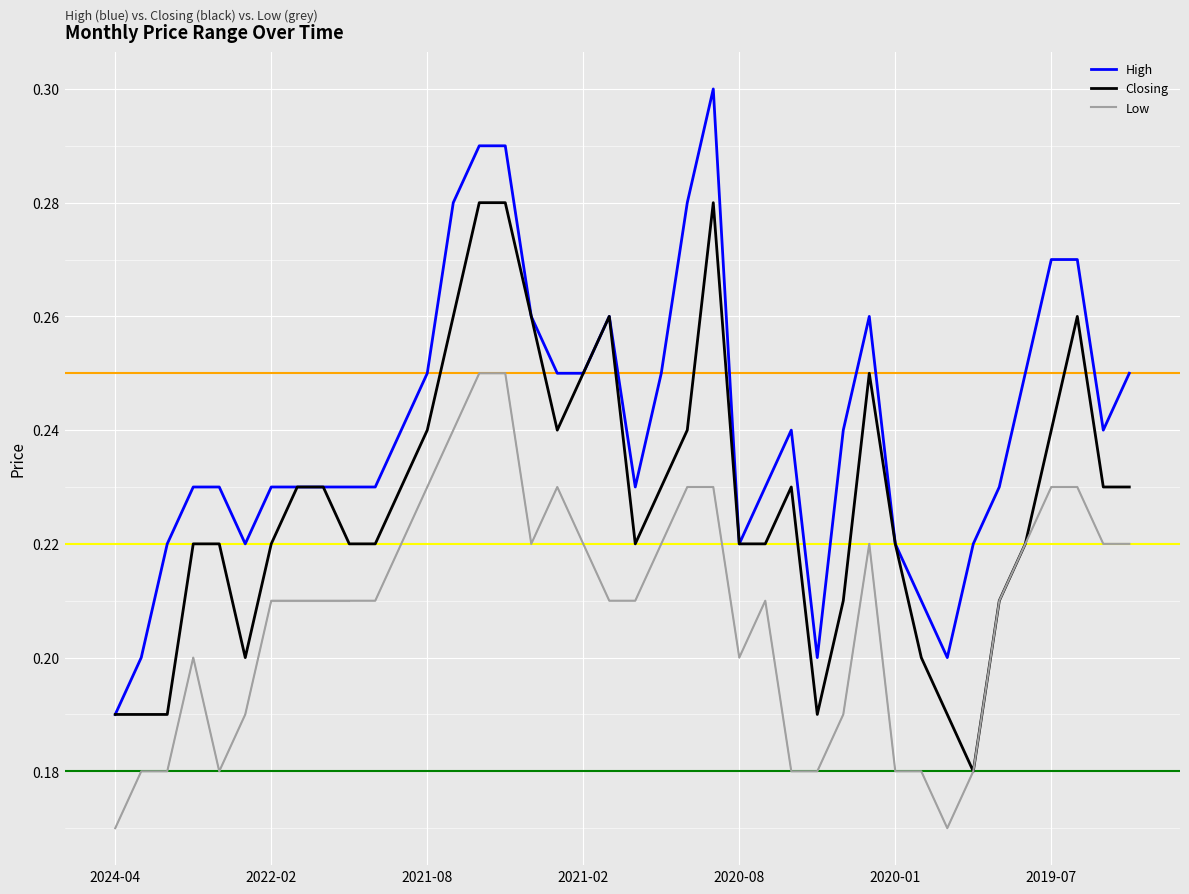

At which label is High closest to 0?

2024-04